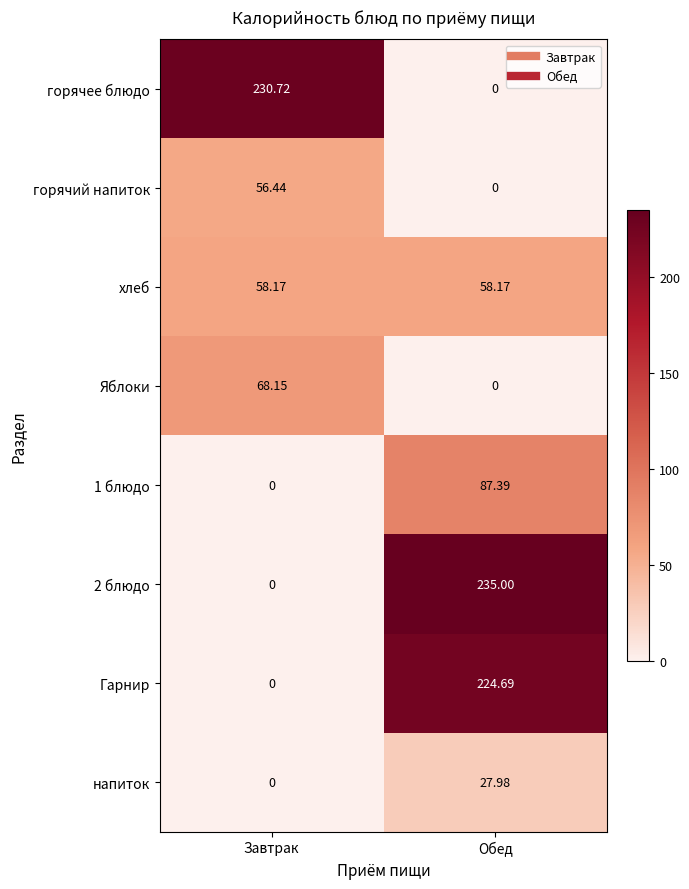

Which category has the highest value across all series?

Обед